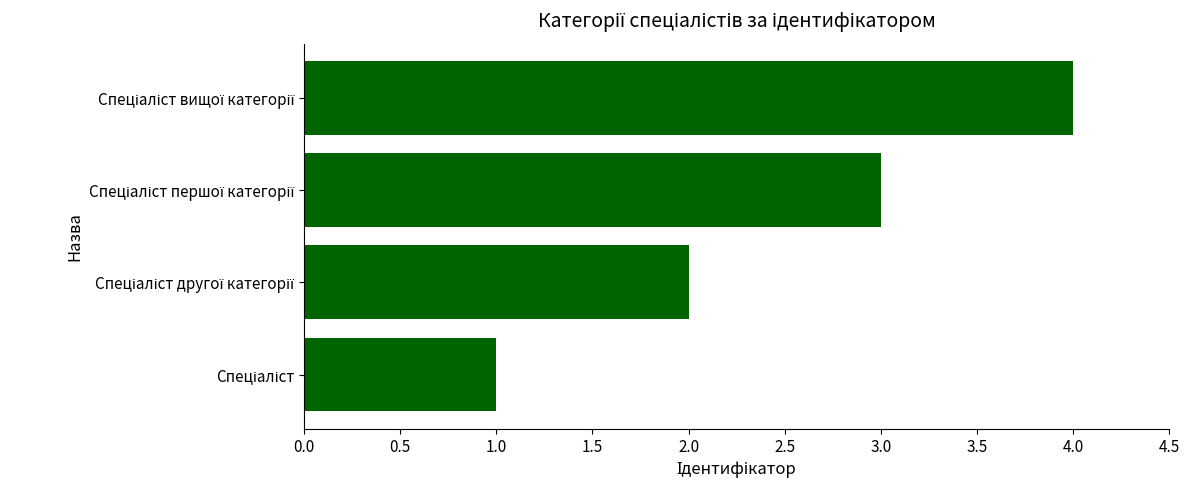

What is the difference between the maximum and minimum values?

3